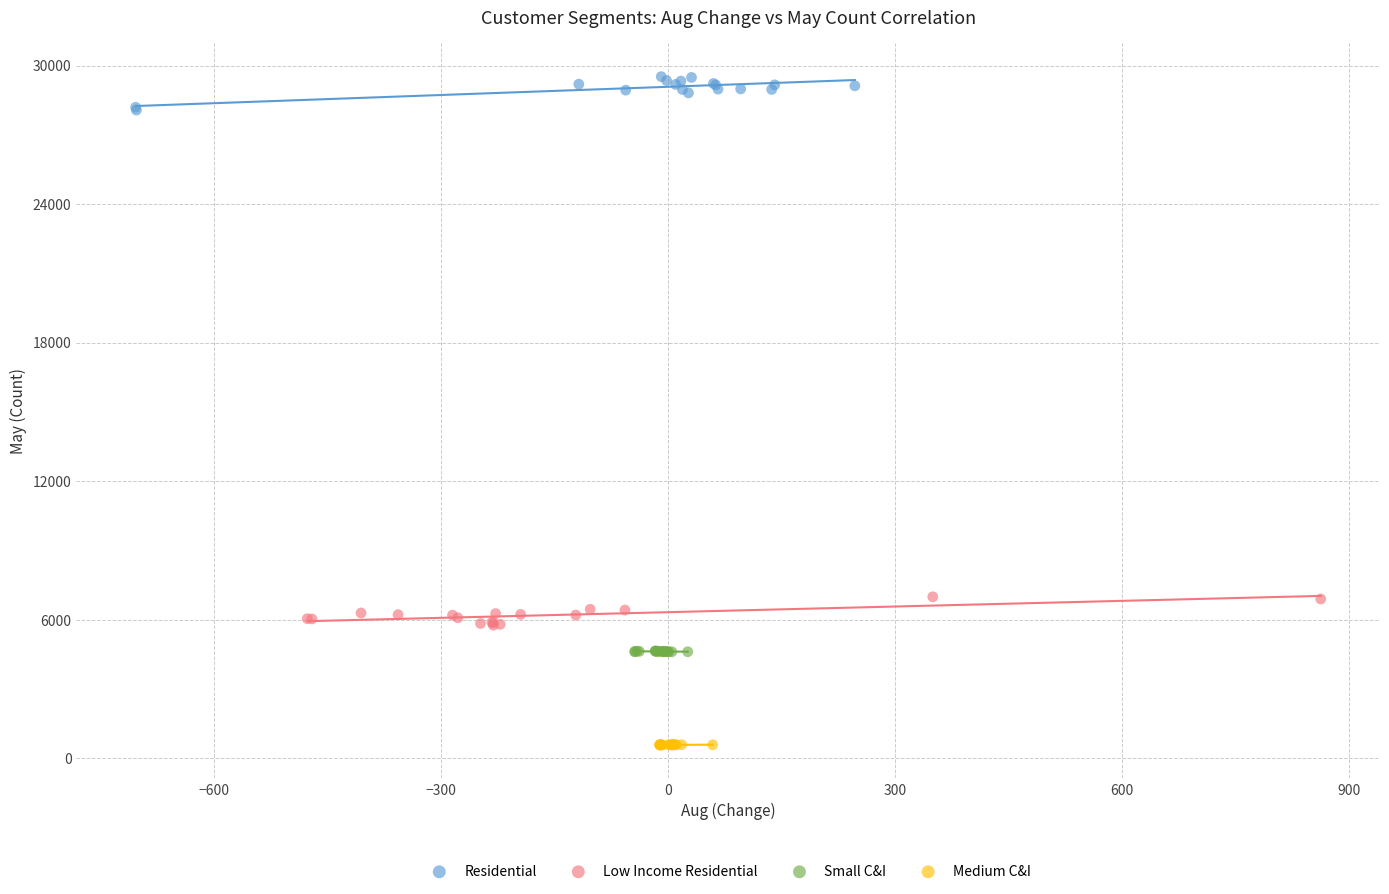

Which series contains the lowest Y value?

Medium C&I